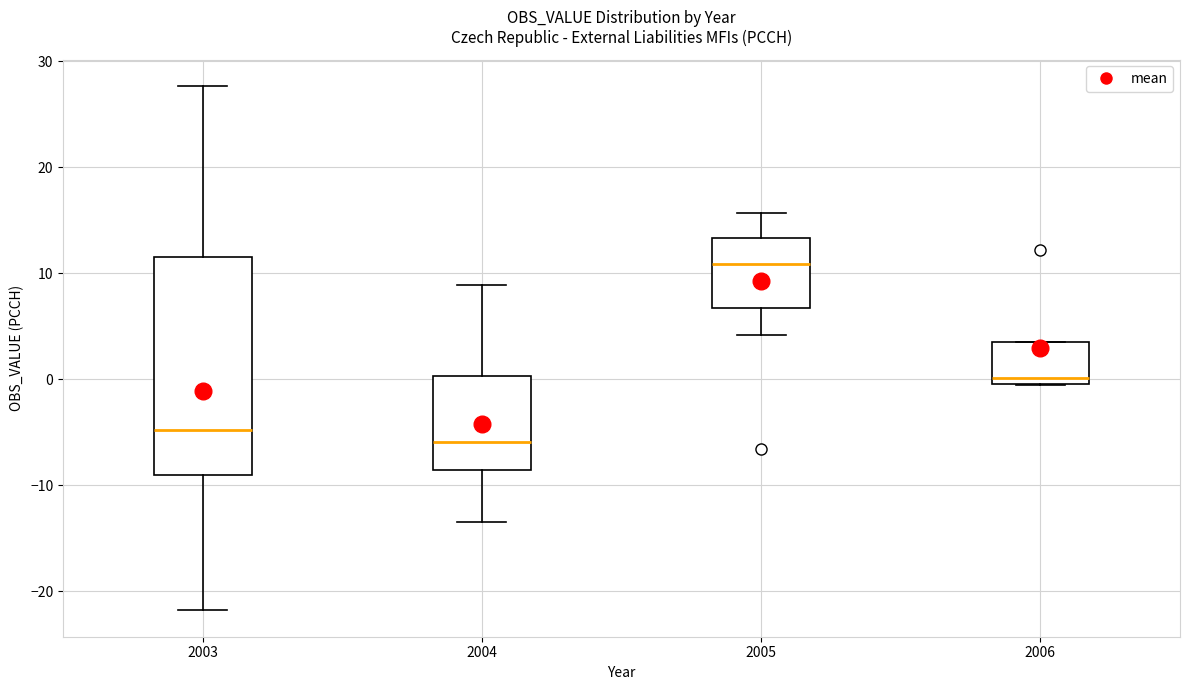

Reading left to right, read every box against the y-axis: the position of its median line, the range the box covers, and the ends of its whiskers. The values are not printed on the chart, so give them approximately, as read against the axis.

2003: median -5, box -9 to 12, whiskers -22 to 28
2004: median -6, box -9 to 0, whiskers -13 to 9
2005: median 11, box 7 to 13, whiskers 4 to 16
2006: median 0 (just above the box's lower edge), box 0 to 4, whiskers 0 to 4